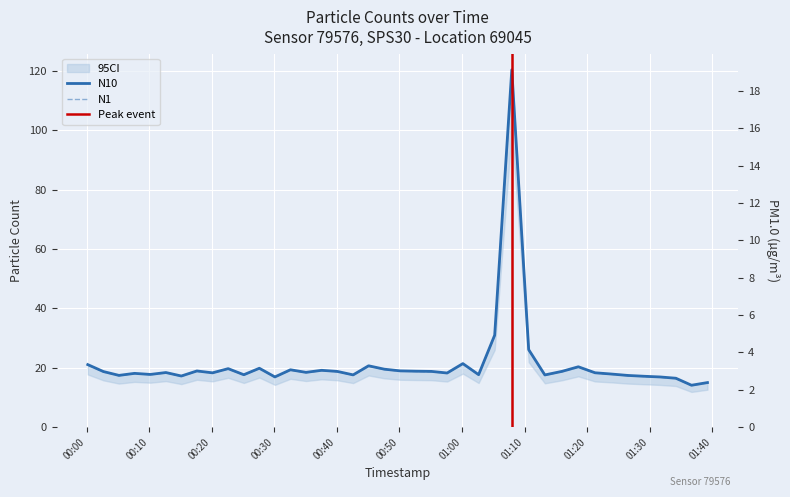

In N1, how many points are lower than both neighbors (excluding endpoints)?

12